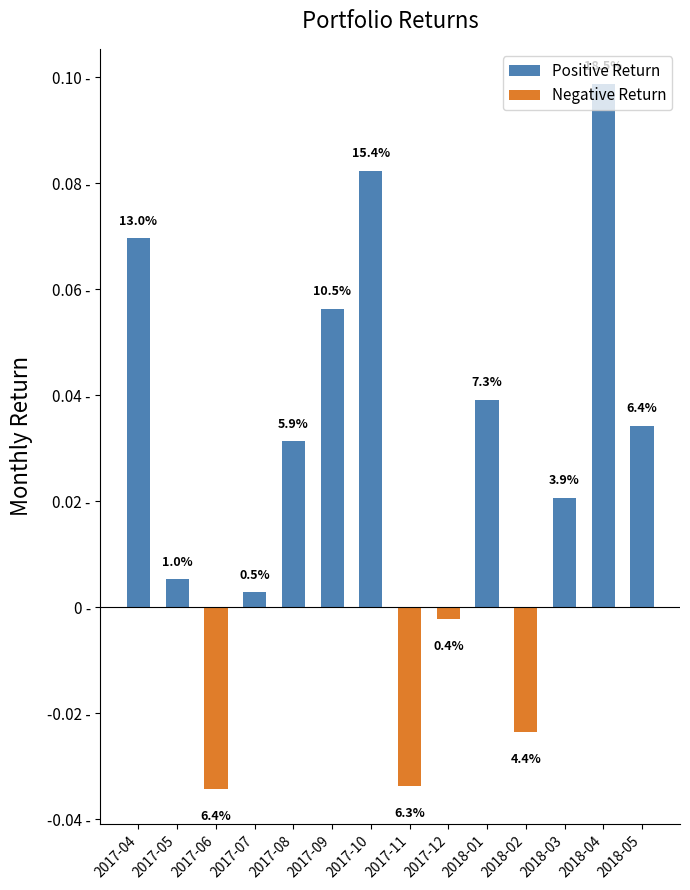

Rank the series at 2017-11 from lowest to highest value.

Negative Return, Positive Return